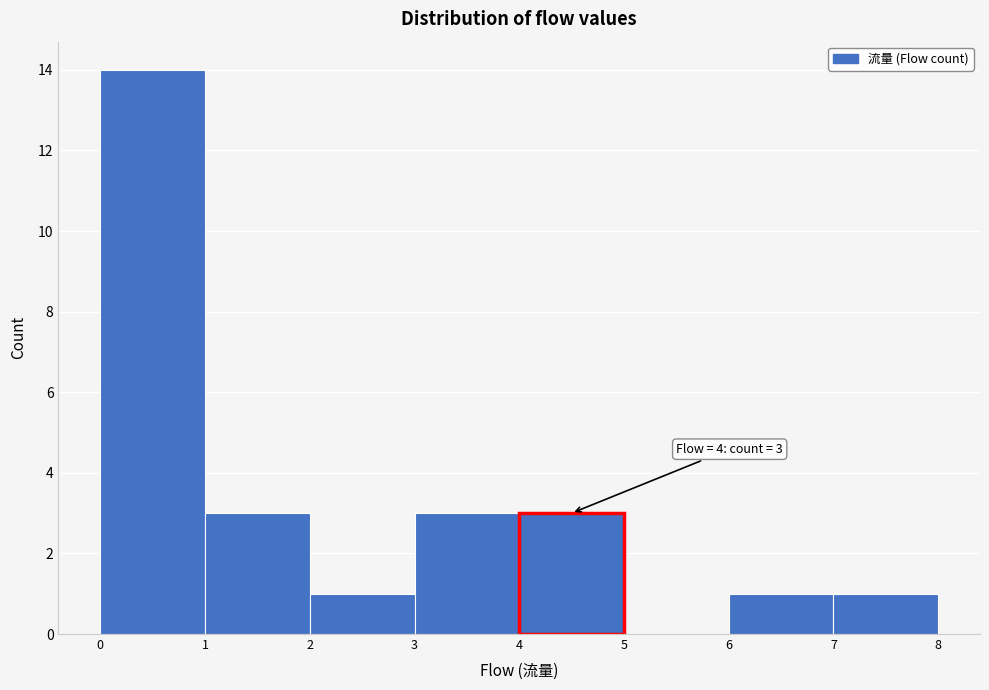

Over which range of the x-axis is the bar tallest?

0 to 1